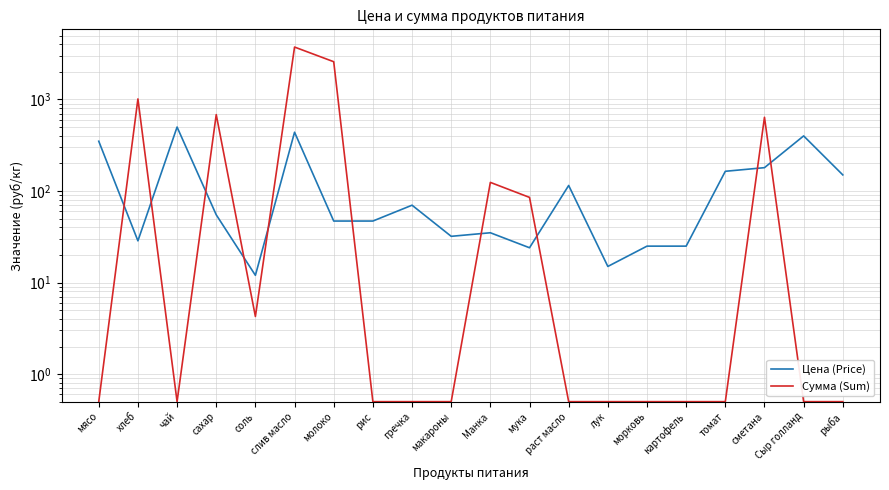

What position from the left is гречка?

9